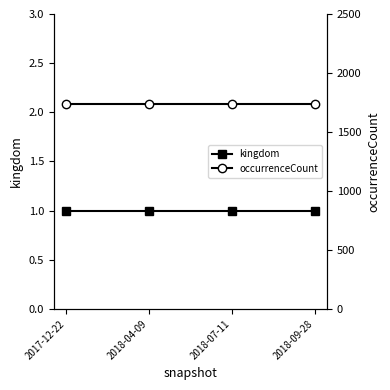

Rank the categories by occurrenceCount value from lowest to highest.

2017-12-22, 2018-04-09, 2018-07-11, 2018-09-28